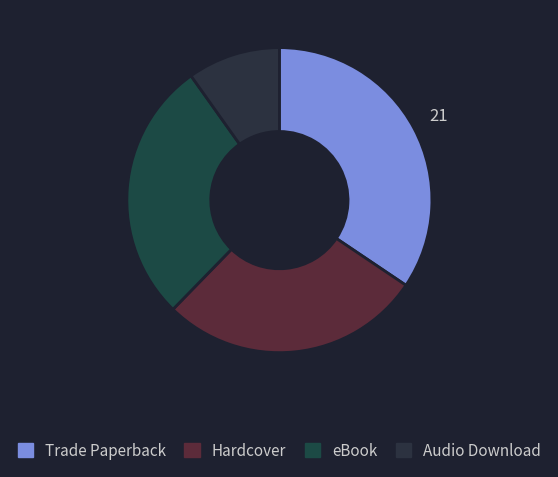

Count the number of slices in the pie.

4